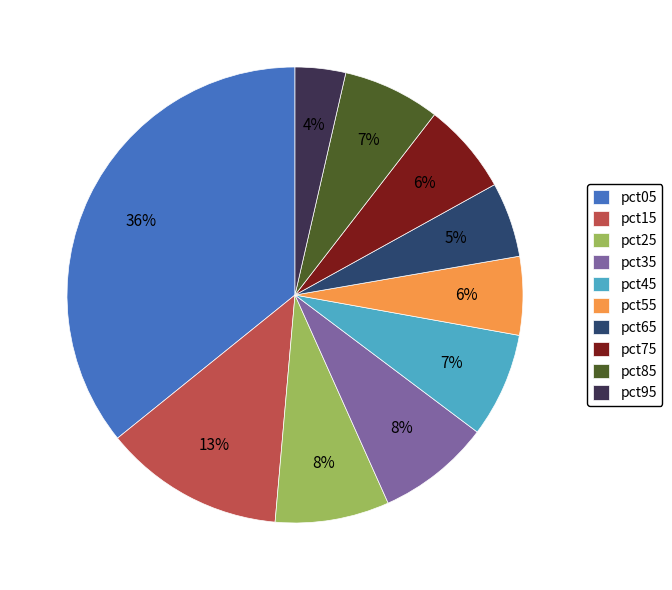

Do pct35 and pct65 together represent more than half of the pie?

No